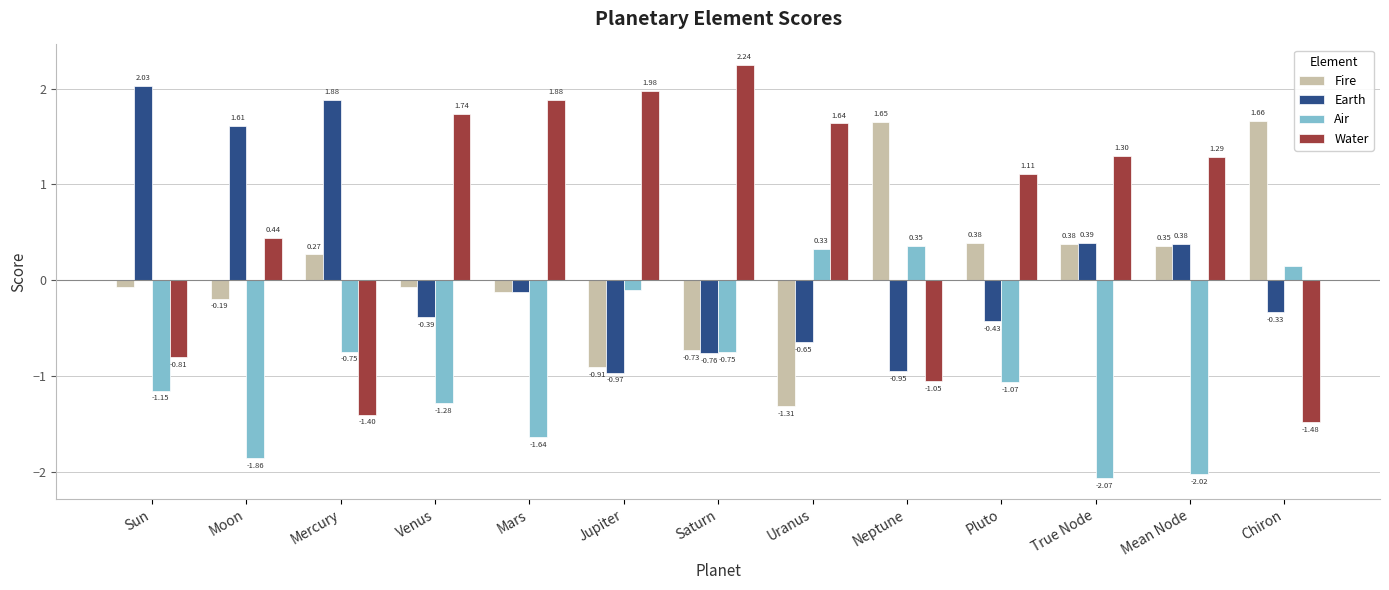

What is the sum of the Air values at Moon and Mars?

-3.5